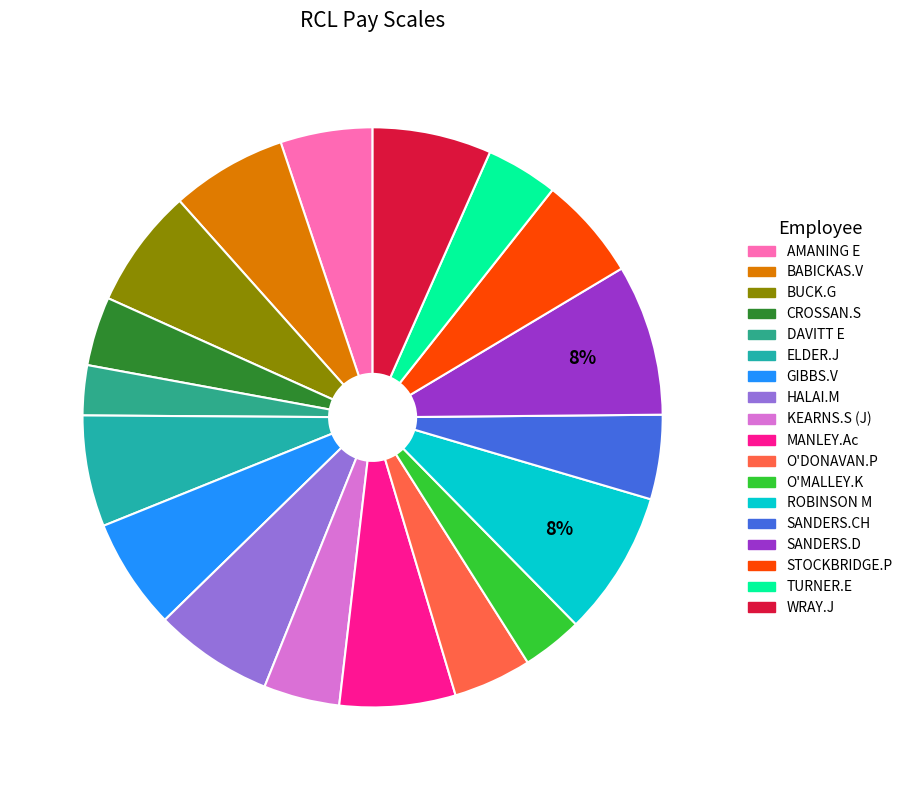

To the nearest percent, what is the difference between the STOCKBRIDGE.P and TURNER.E slice percentages?

2%